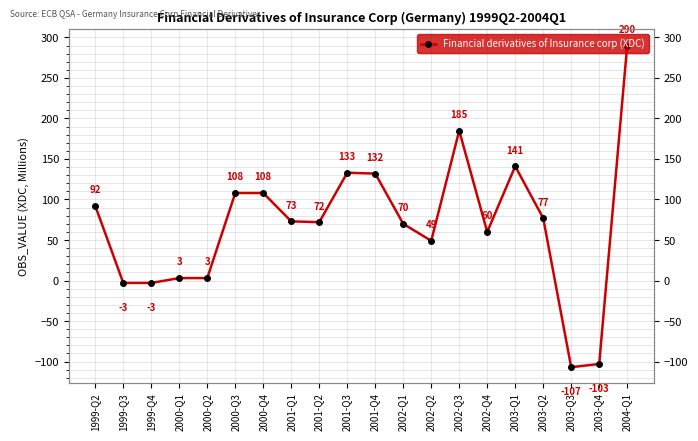

The value at 1999-Q3 is -4. True or false?

False